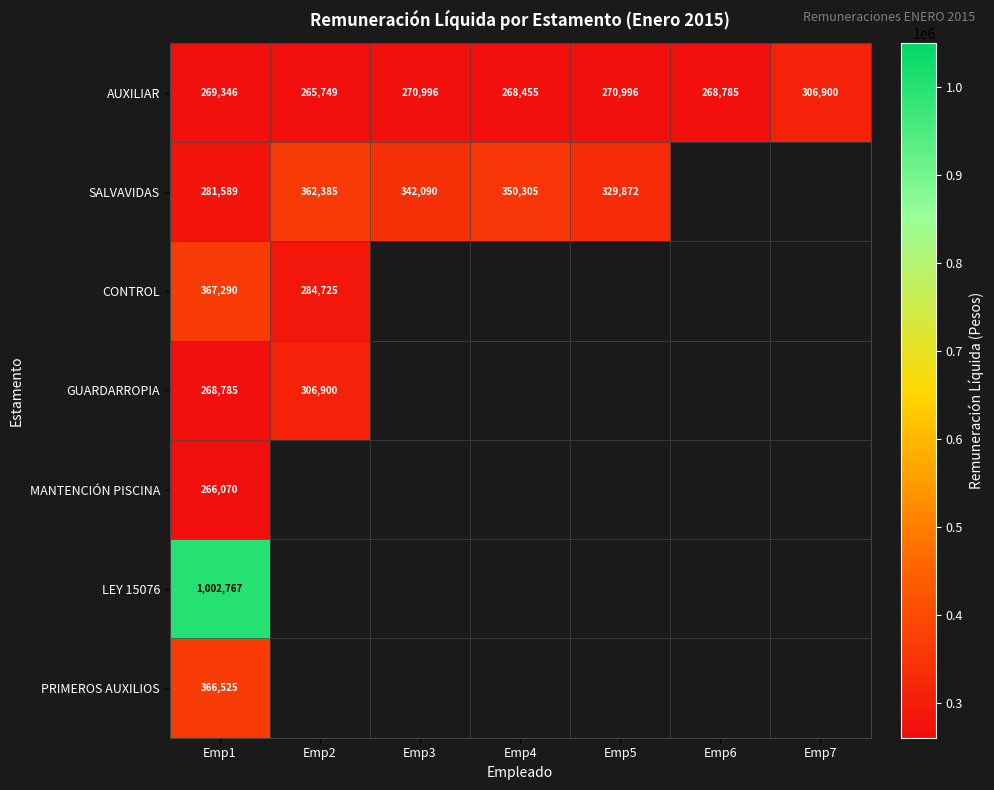

True or false: GUARDARROPIA has a value of 306900 at Emp2.

True